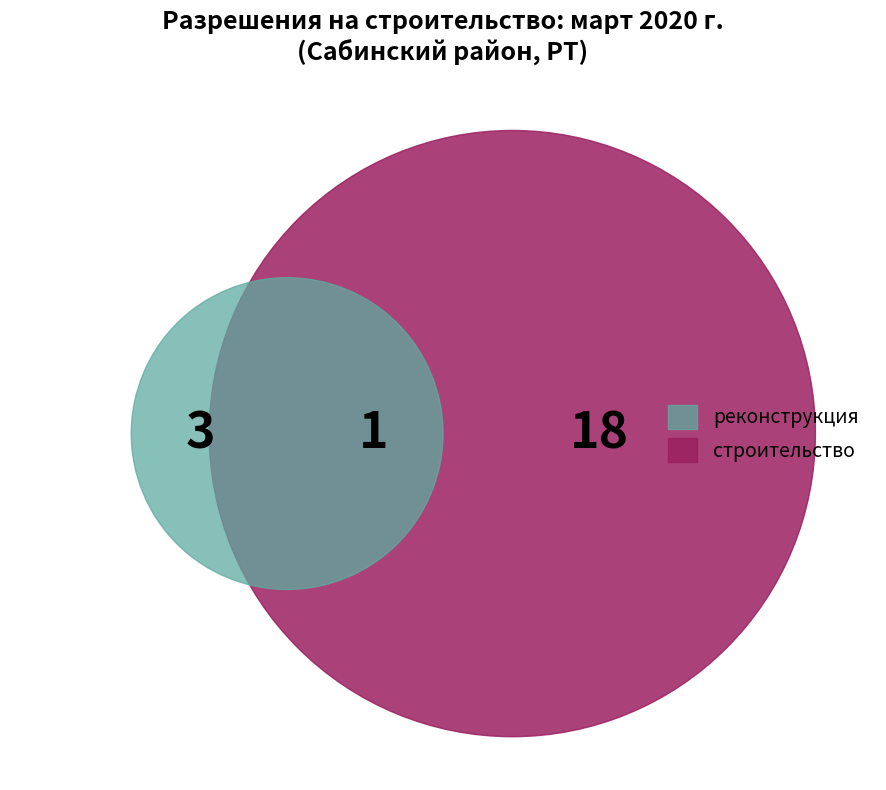

True or false: строительство accounts for 91% of the total.

False